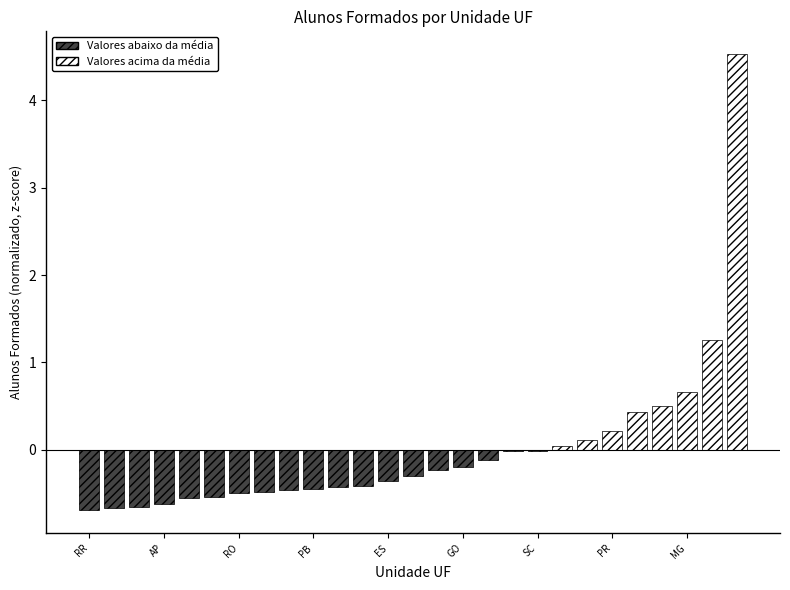

What is the value of the 1st bar from the left?

-0.7